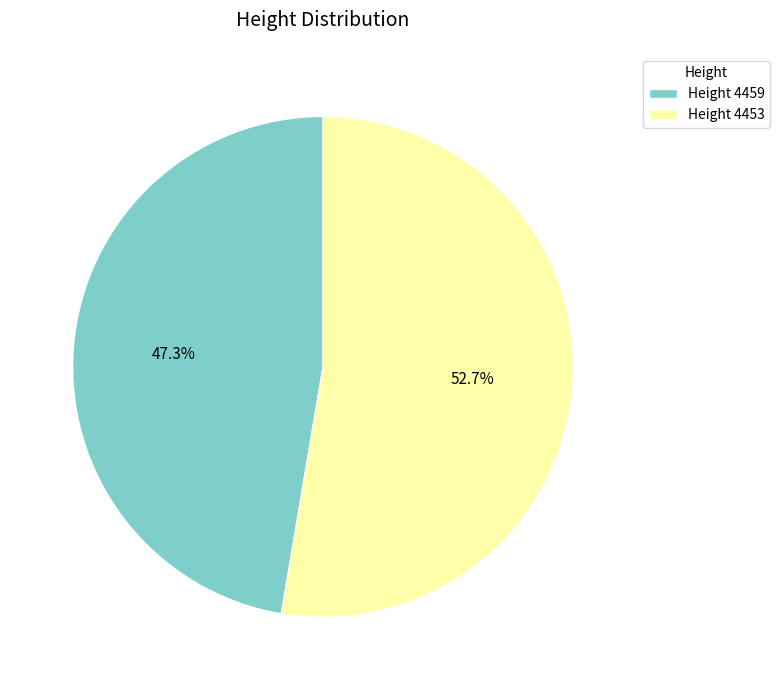

What is the smallest slice in the pie chart?

Height 4459